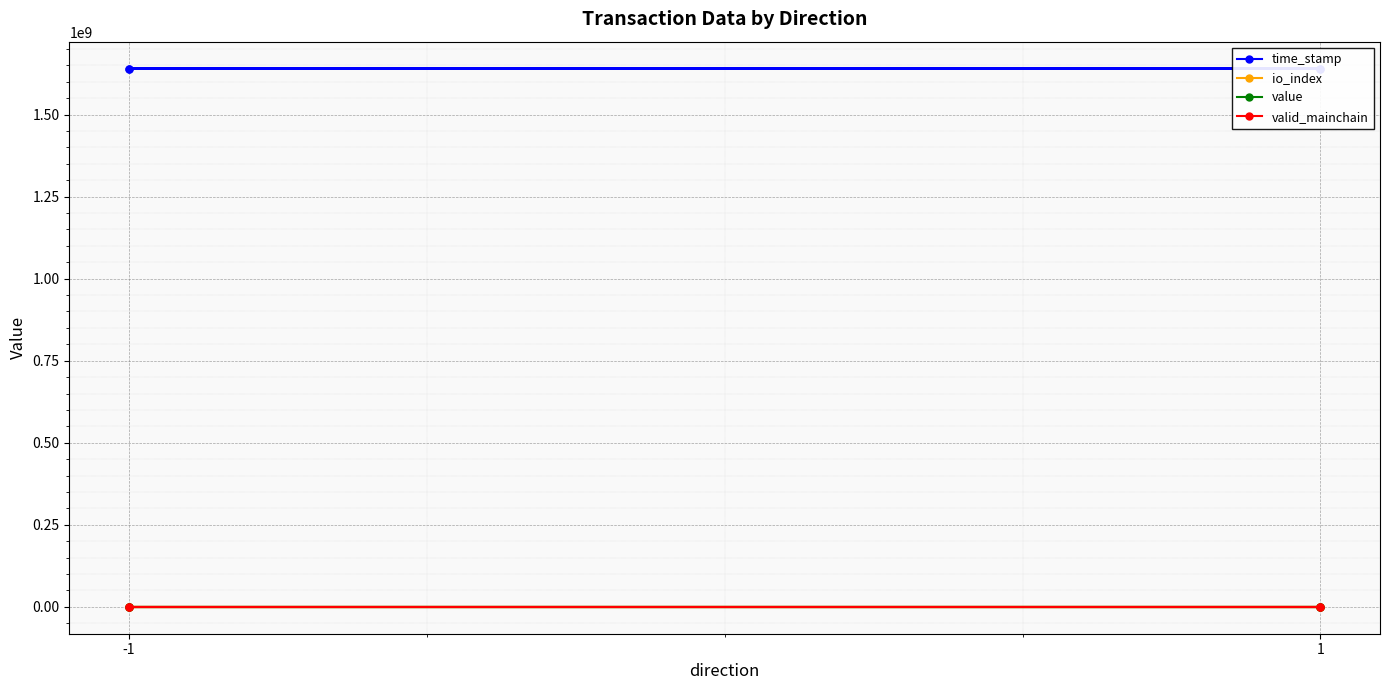

How many lines are shown in the chart?

4